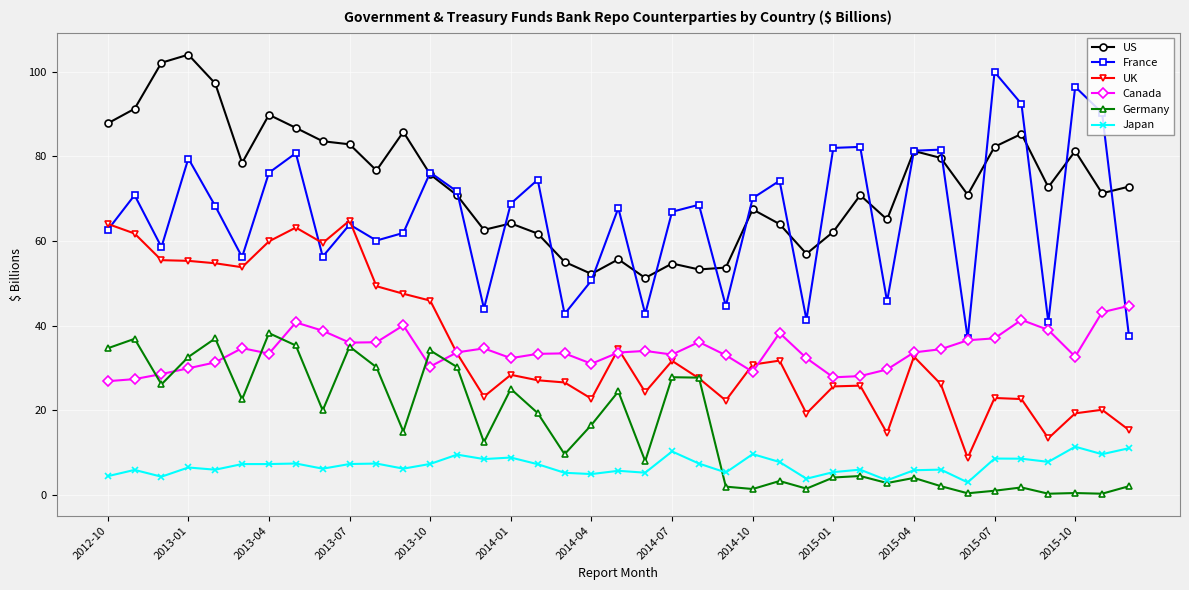

Which series has the largest range (max minus min)?

France